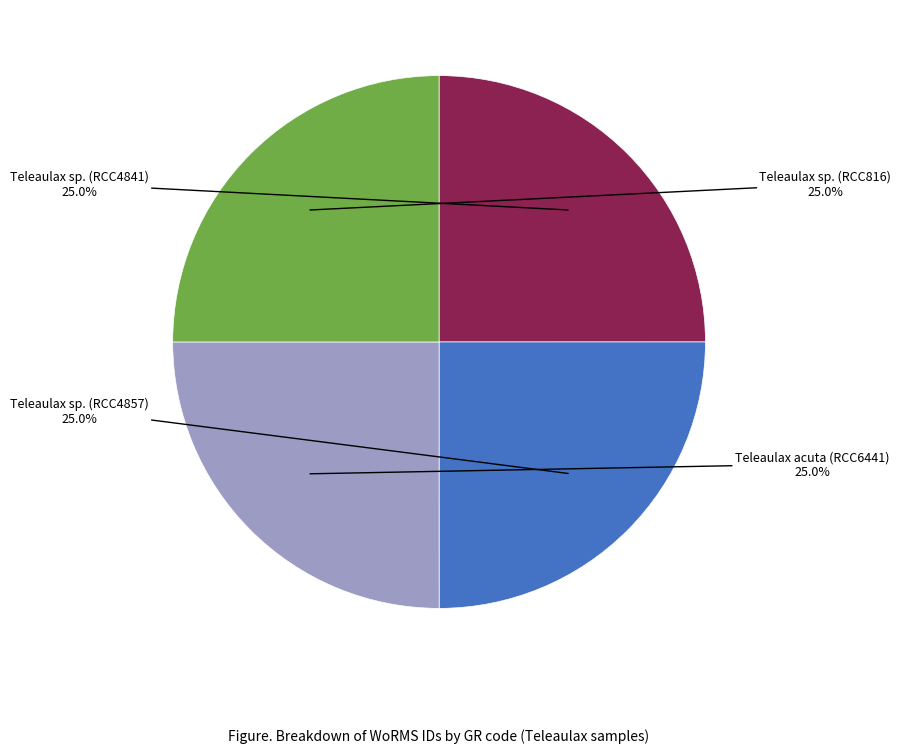

To the nearest percent, what is the average slice percentage?

25%